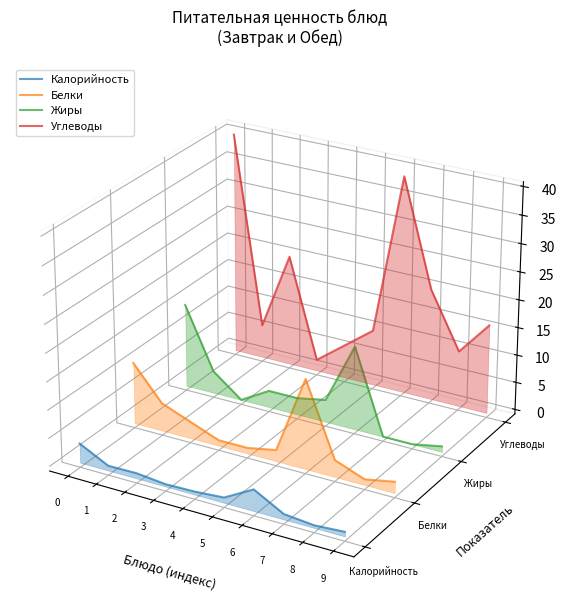

True or false: Белки and Калорийность cross at least once.

False